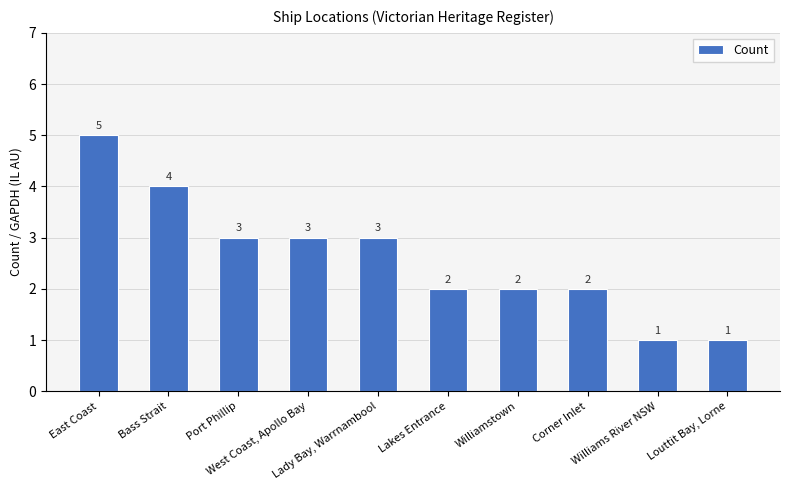

What is the average value?

3